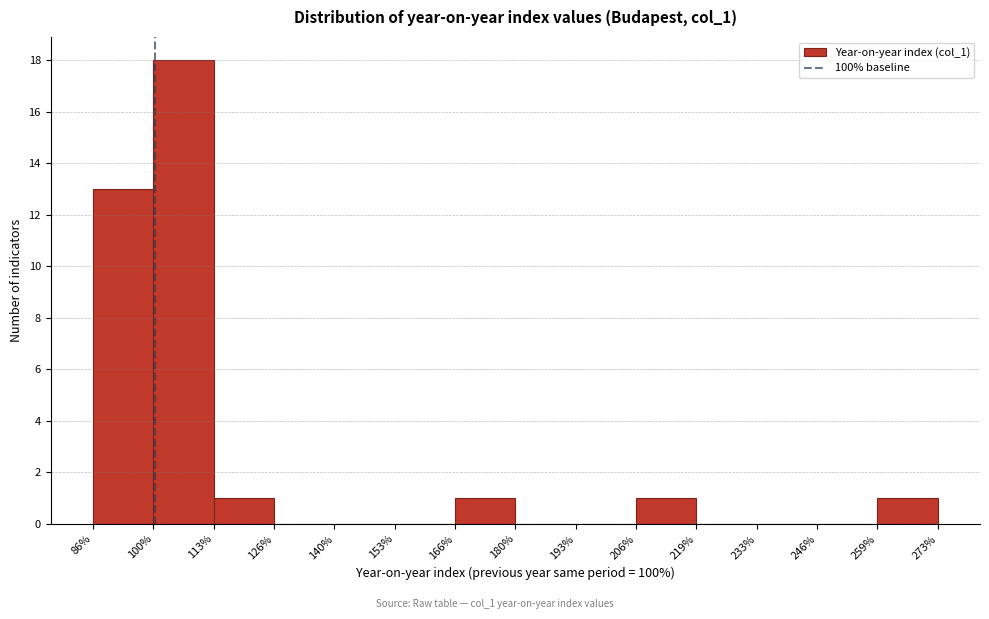

Which range on the x-axis has the tallest bar?

100% to 113%